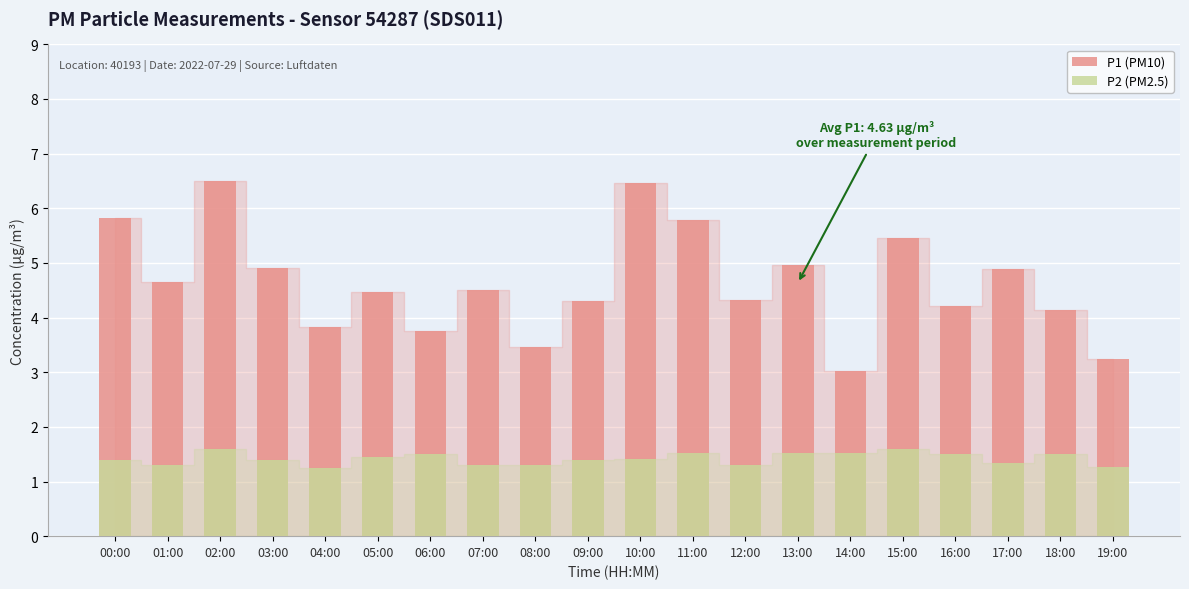

What is the total value across all series at 17:00?

6.2